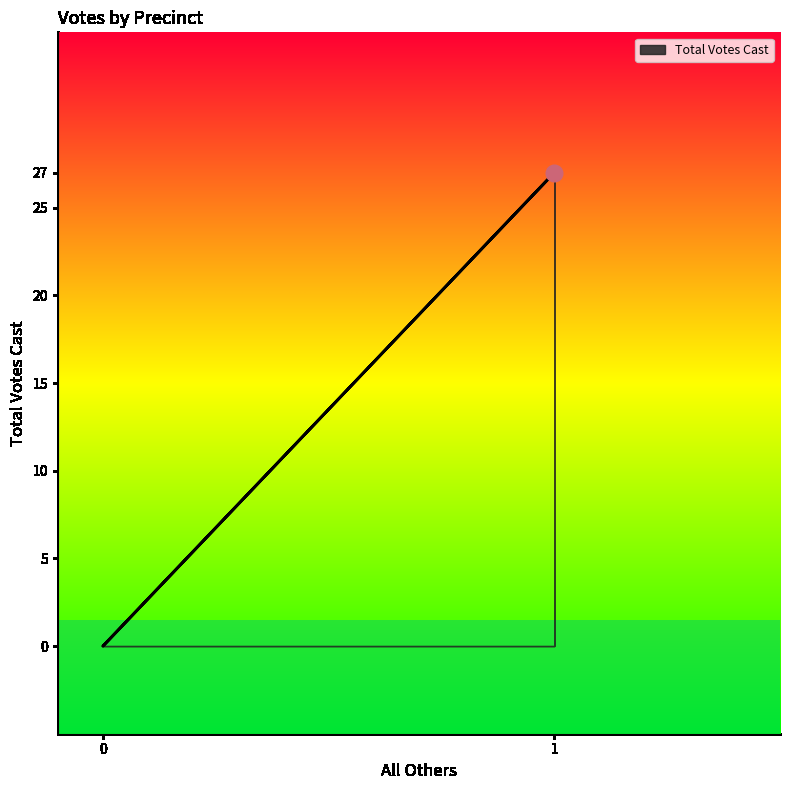

How many lines are shown in the chart?

1